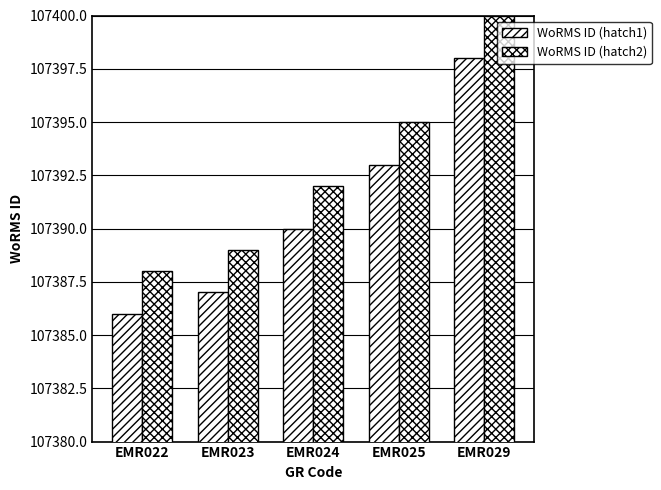

Where is WoRMS ID (hatch1) nearest to the value 107392?

EMR025